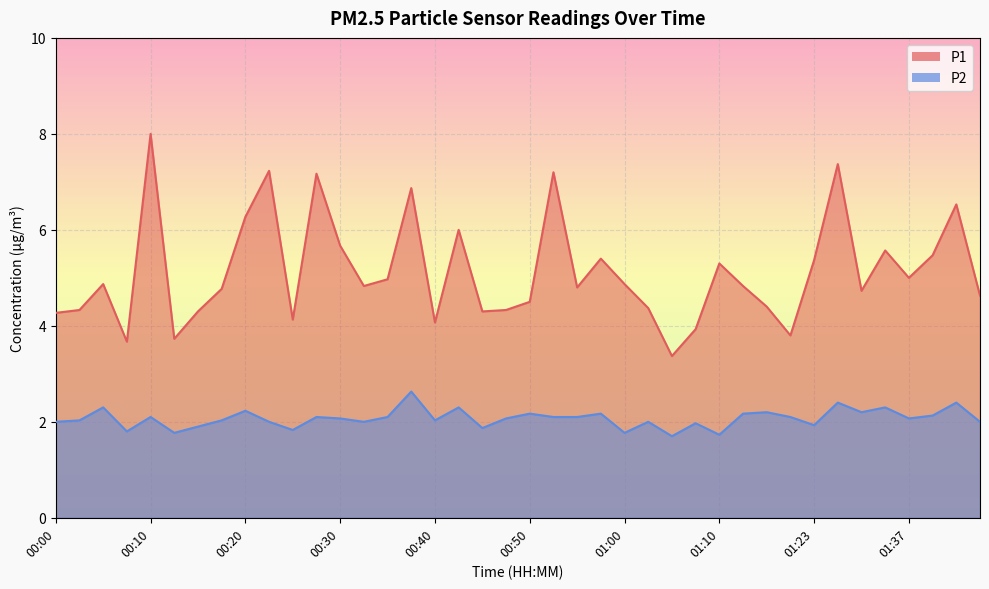

What is the sum of all P2 values?

82.8